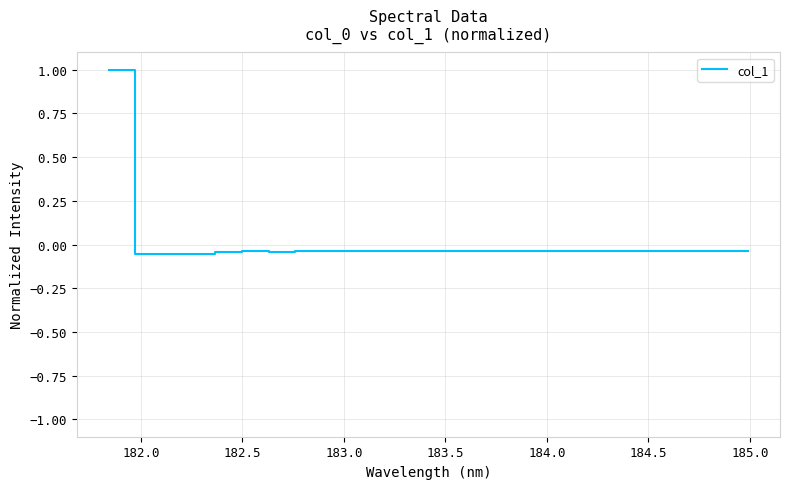

How many series are shown in this chart?

1